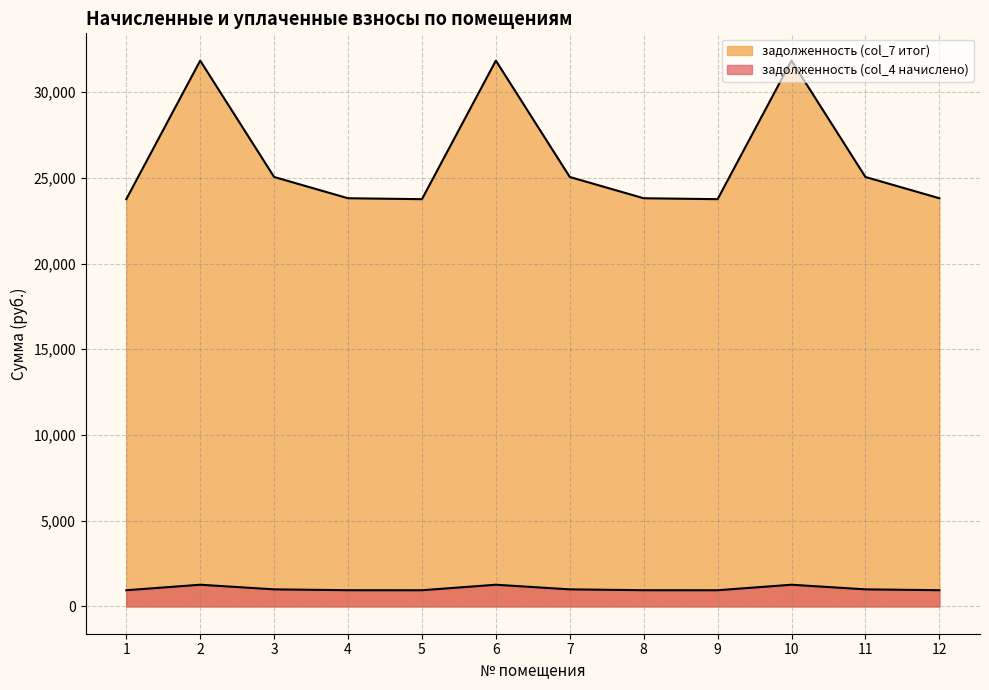

Which series changed the most between 3 and 10?

задолженность (col_7 итог)